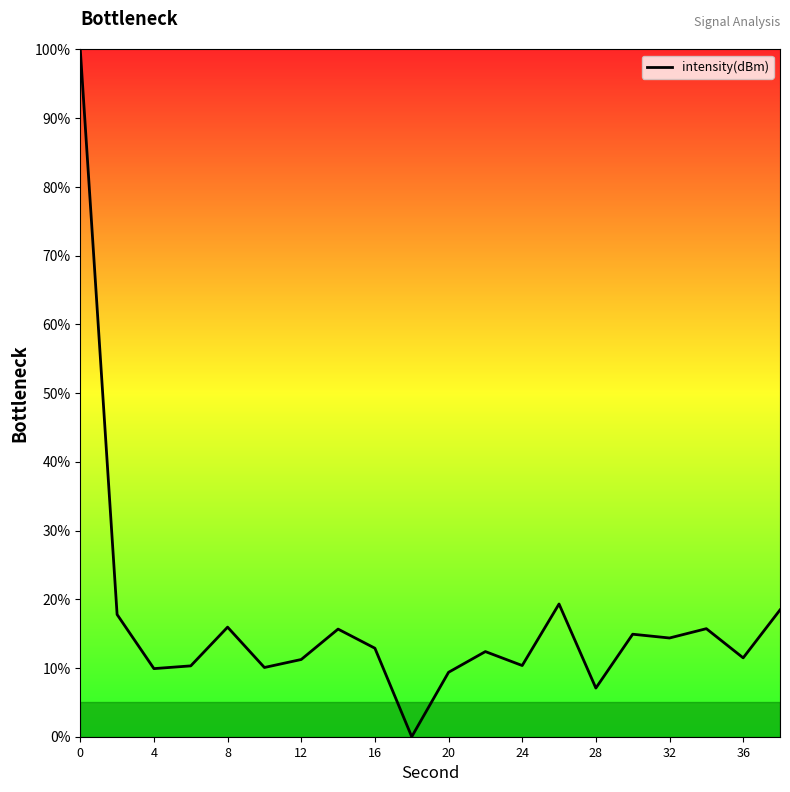

What is the change in value from 8 to 36?

-4.5